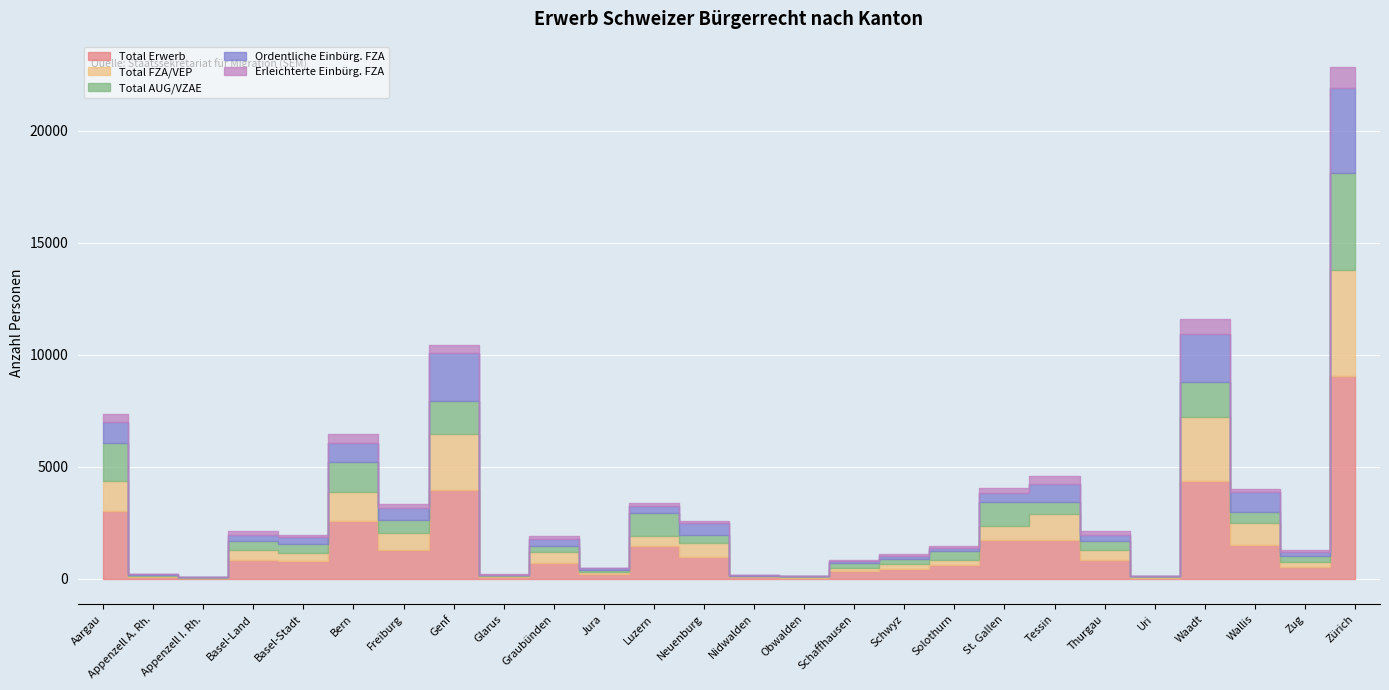

At which category does the chart reach its minimum across all series?

Appenzell I. Rh.